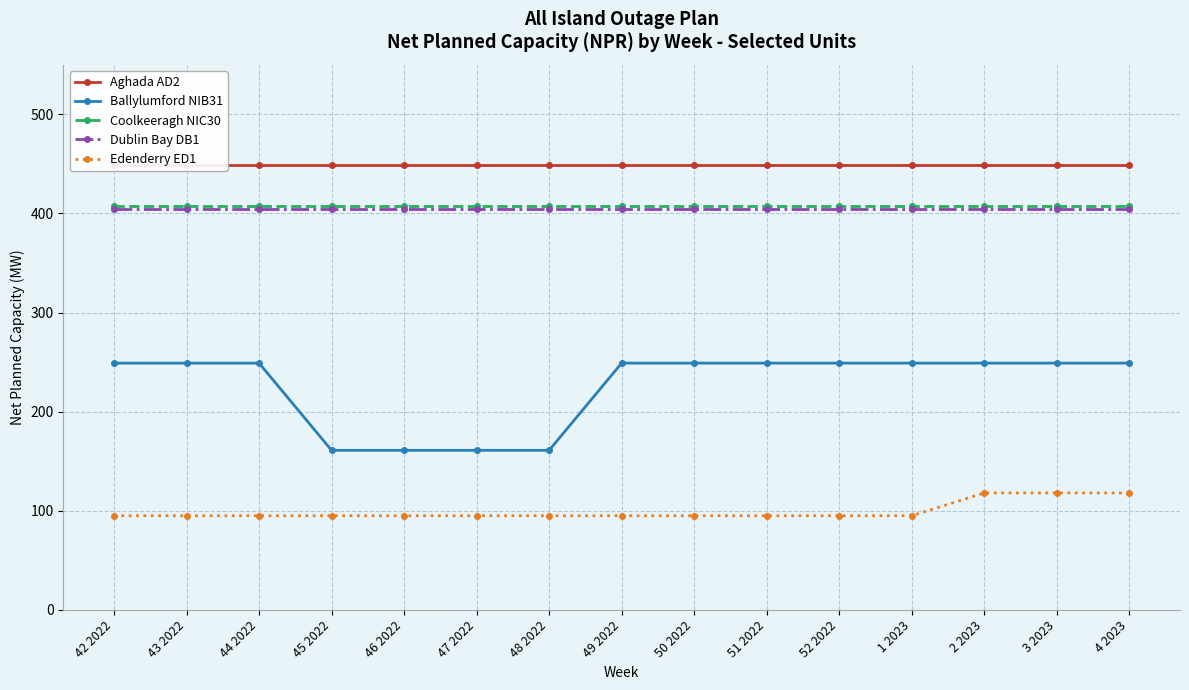

What is the total value across all series at 44 2022?

1606